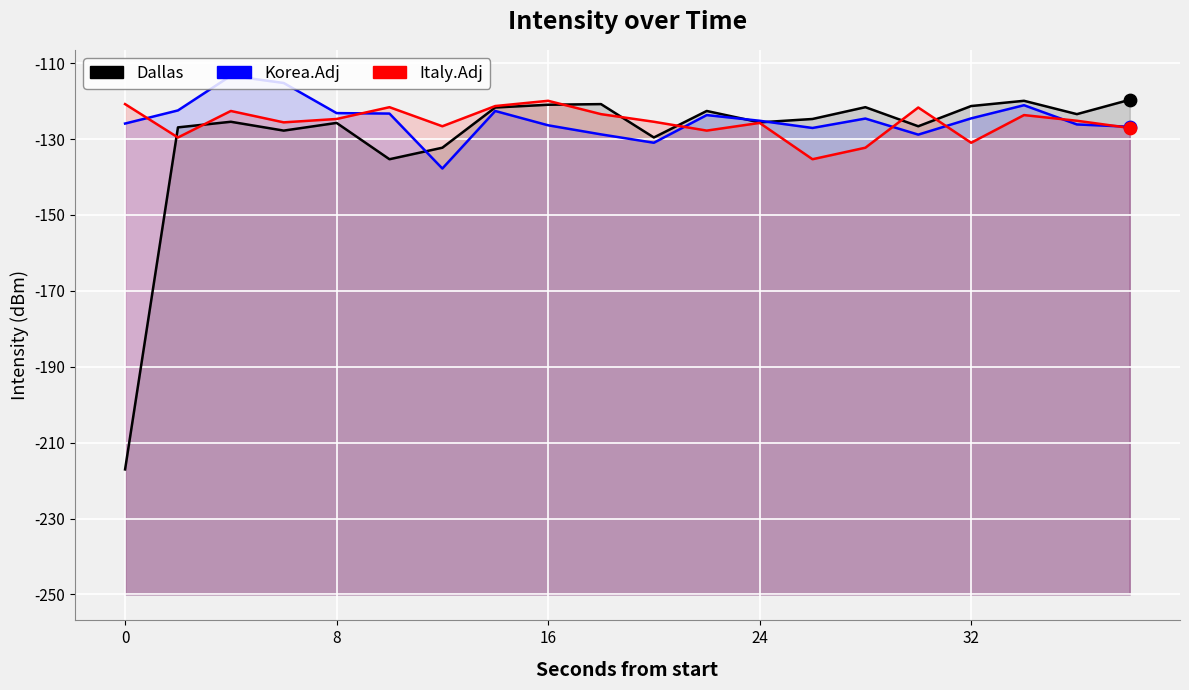

Which series reaches the maximum Y coordinate?

Korea.Adj